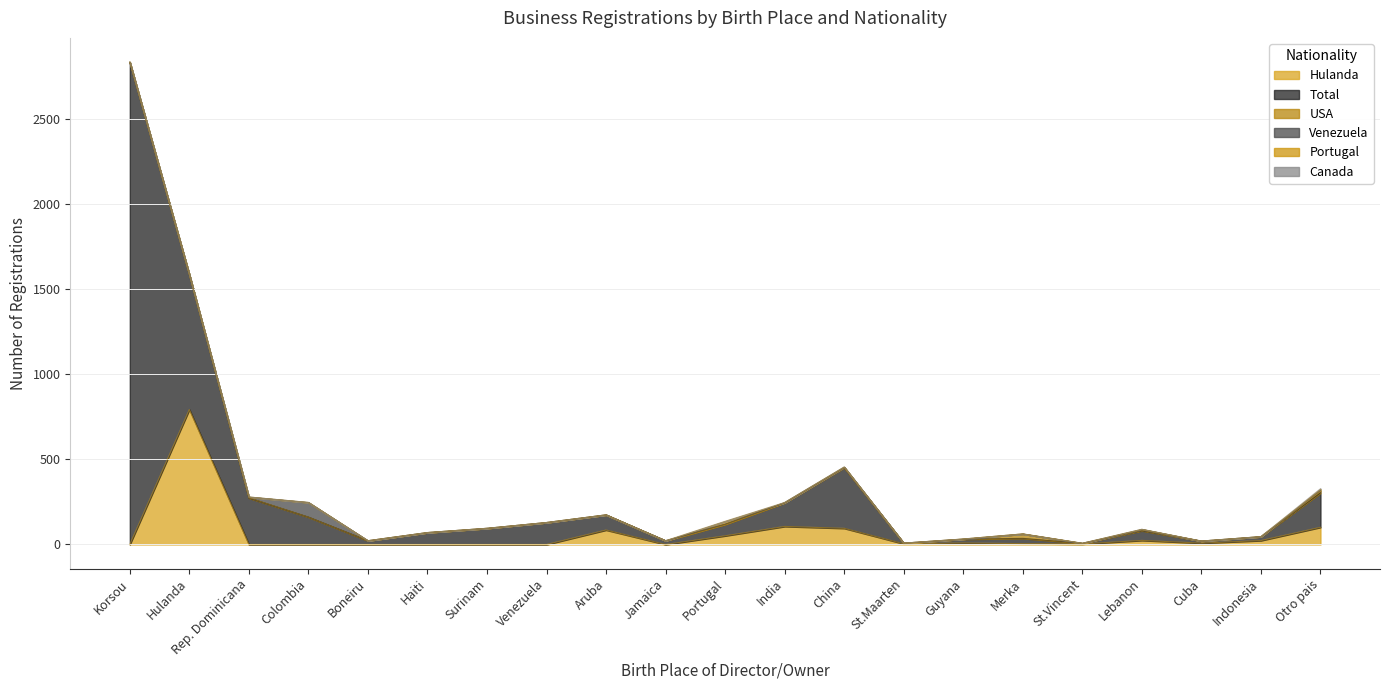

Rank the series at St.Maarten from lowest to highest value.

USA, Venezuela, Portugal, Canada, Hulanda, Total